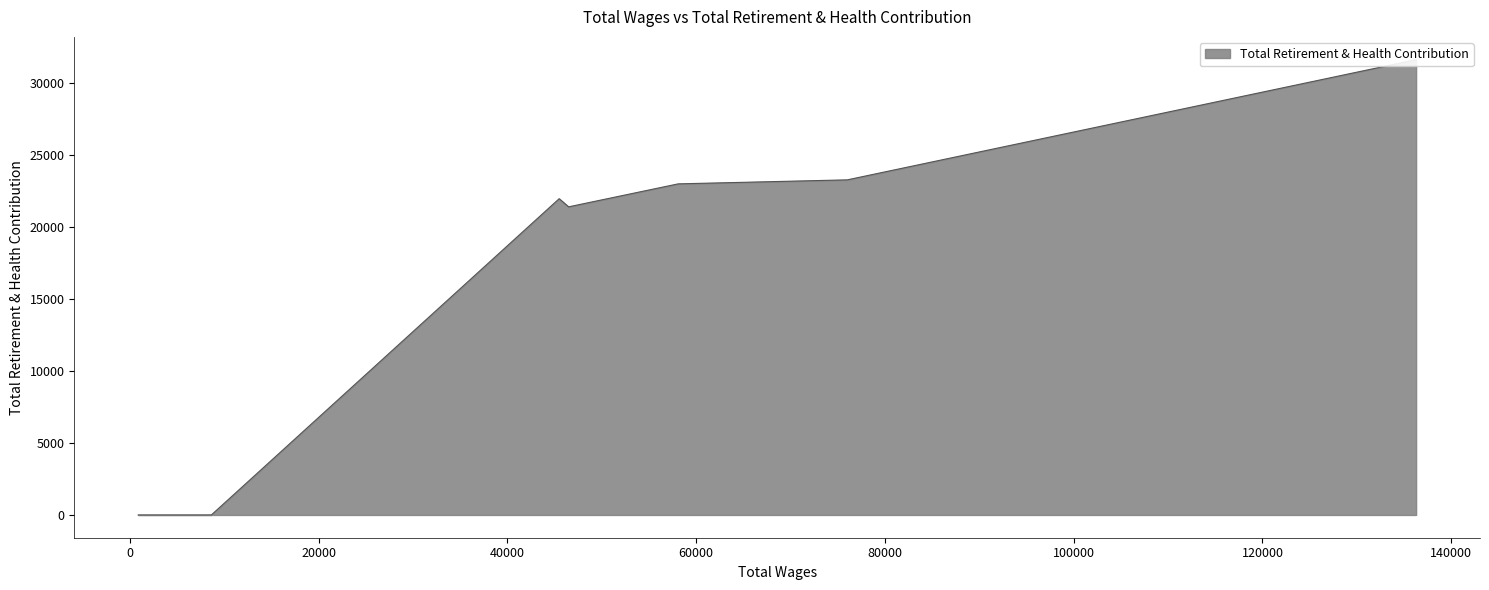

How many values exceed 21416?

4